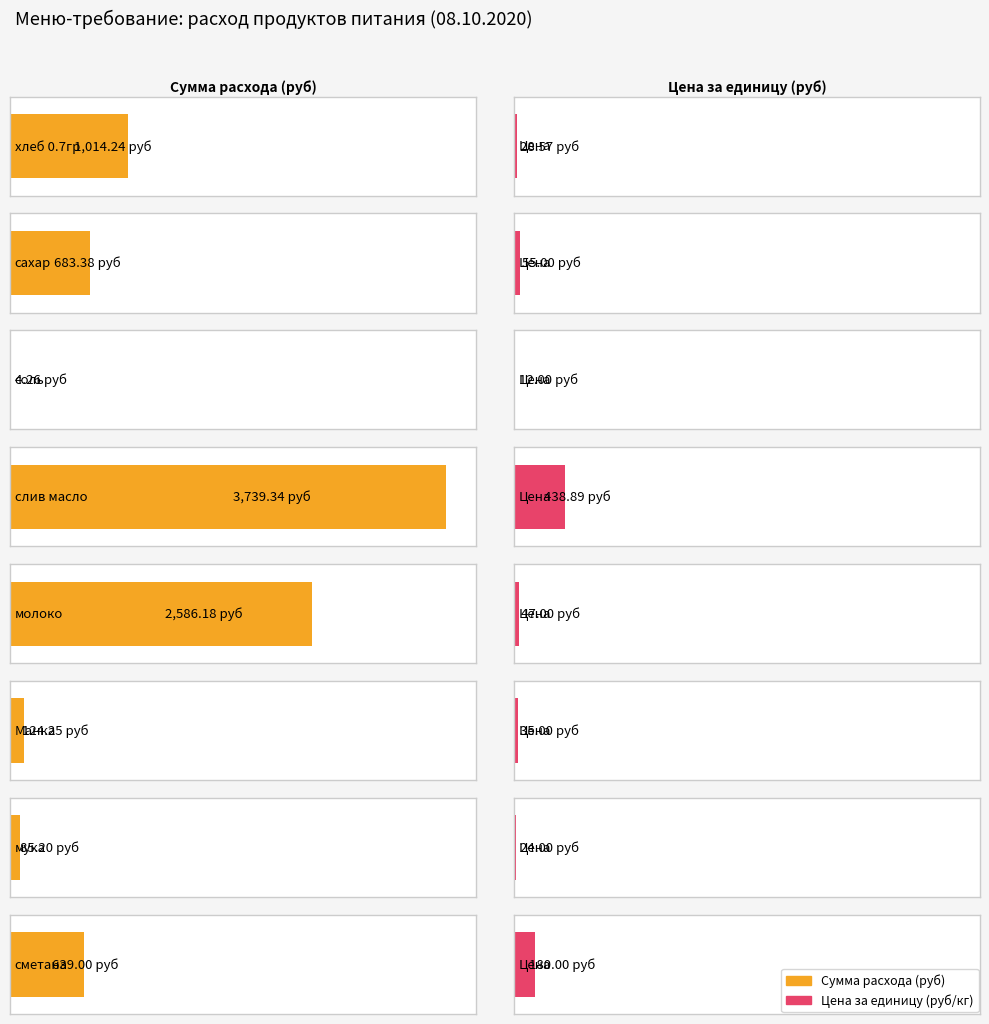

How many values are below 683?

4